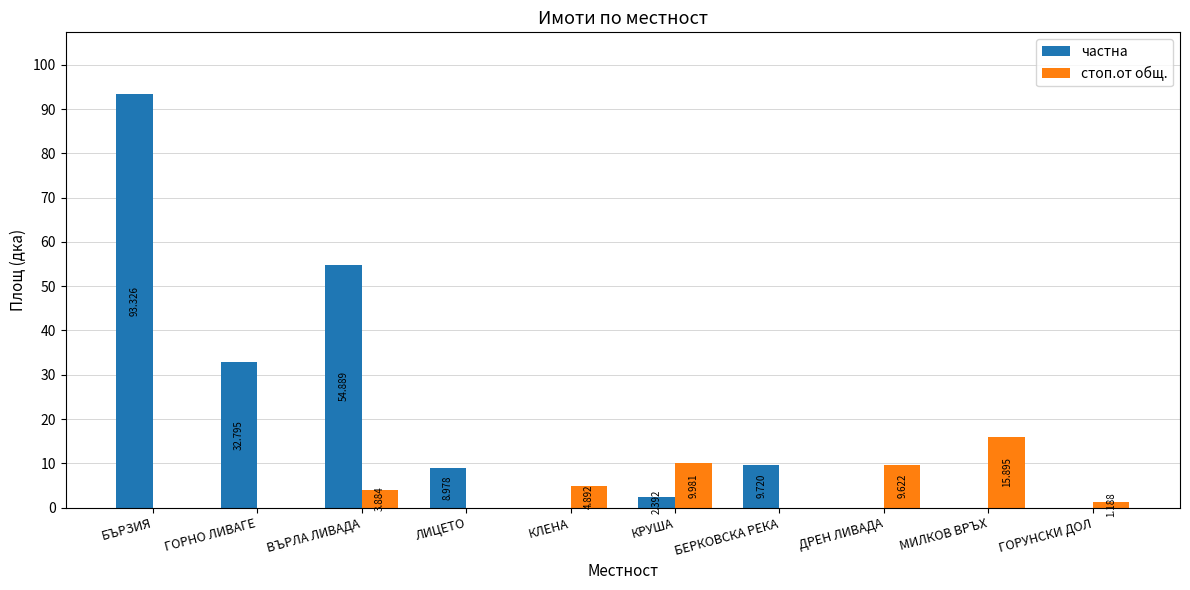

How many values in the частна series exceed 8?

5